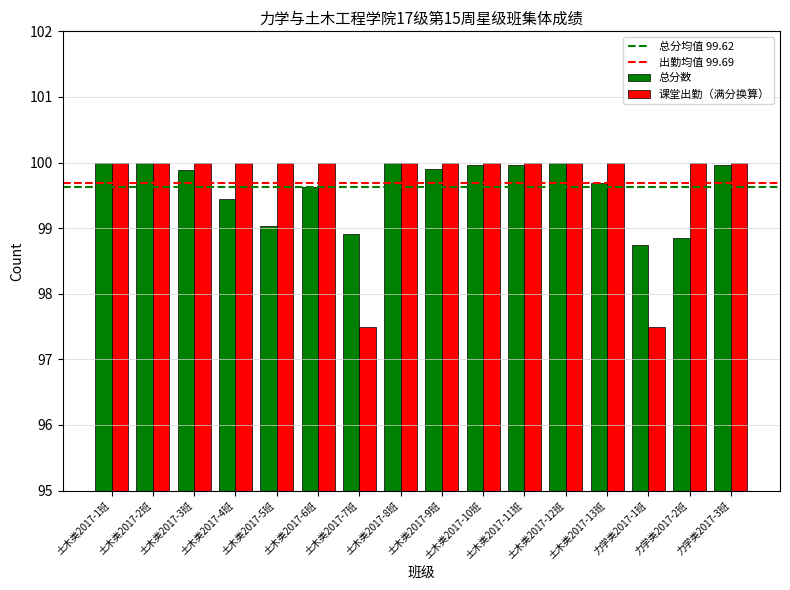

What is the total value across all series at 土木类2017-12班?

200.0